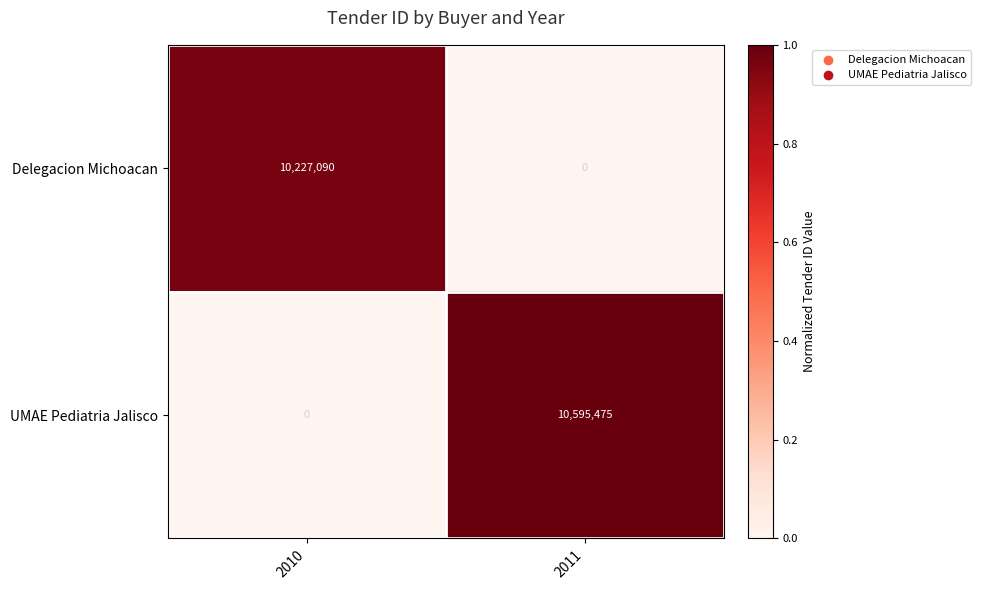

The value of Delegacion Michoacan at 2011 is -4373000. True or false?

False